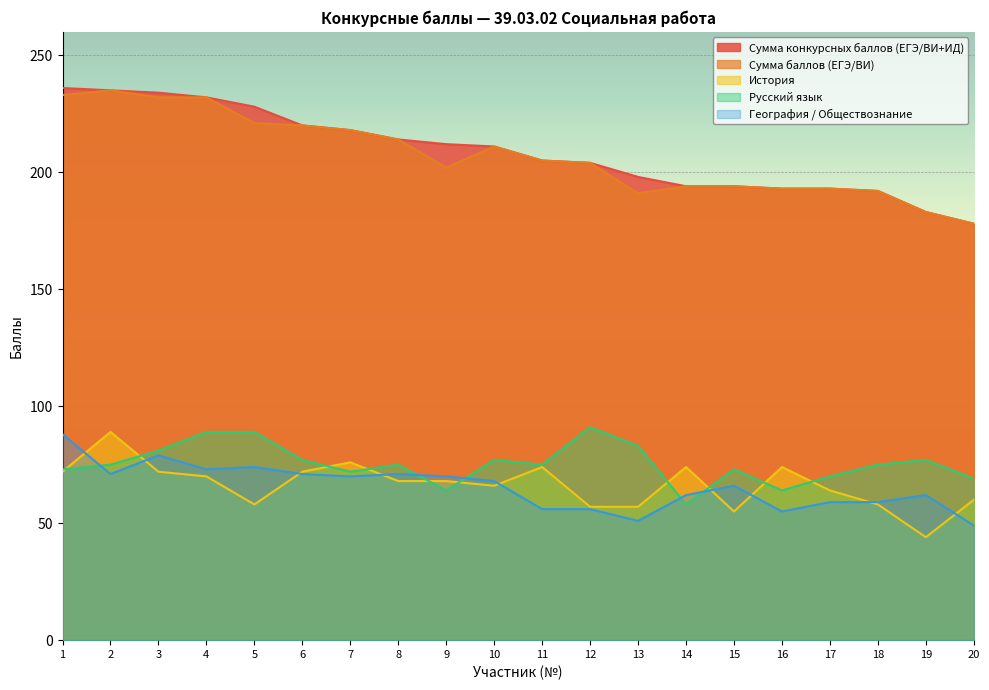

What is the difference between the maximum and minimum values in the Сумма конкурсных баллов (ЕГЭ/ВИ+ИД) series?

58